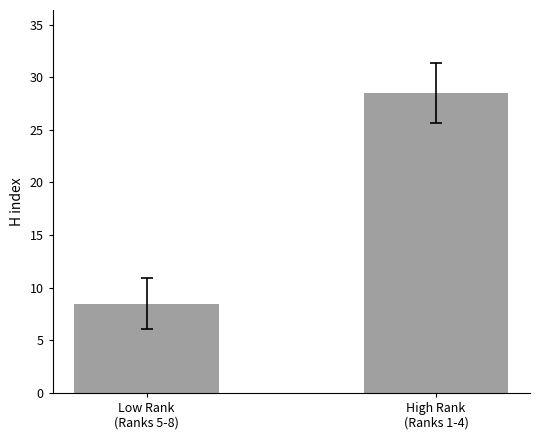

Reading right to left, what are all the values shown in this chart?

28.5	8.5